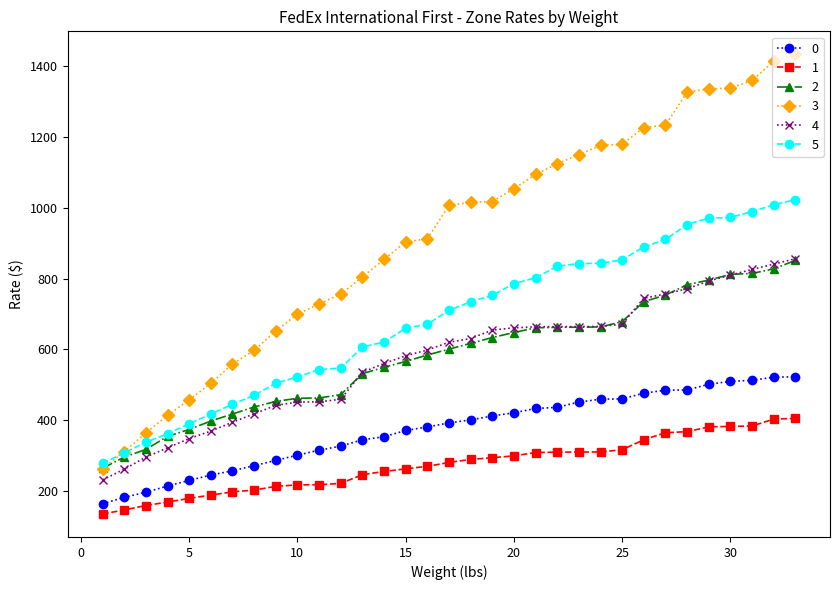

Which series has the largest total across all categories?

3